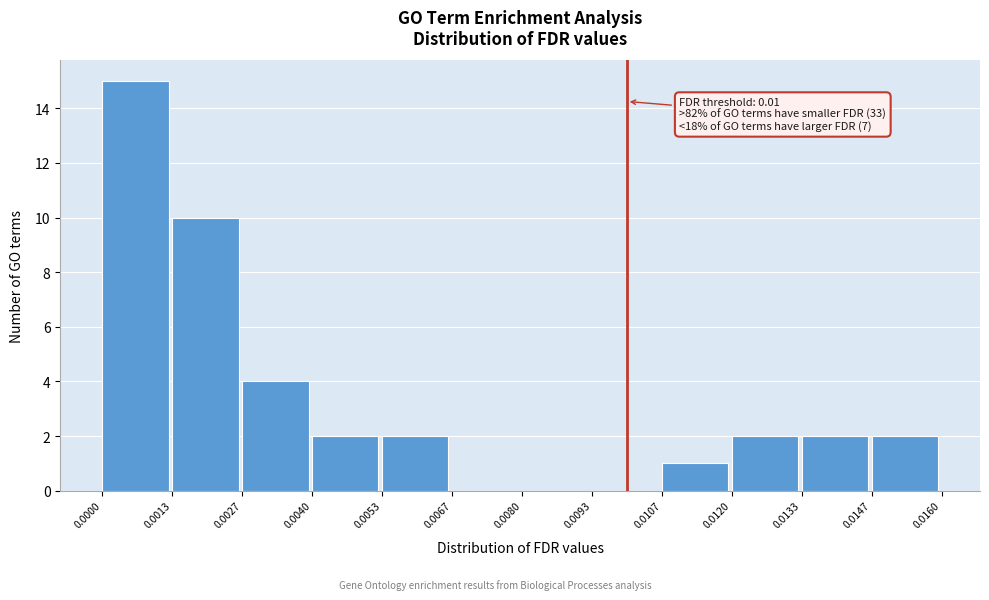

Which range on the x-axis has the tallest bar?

0.0000 to 0.0013